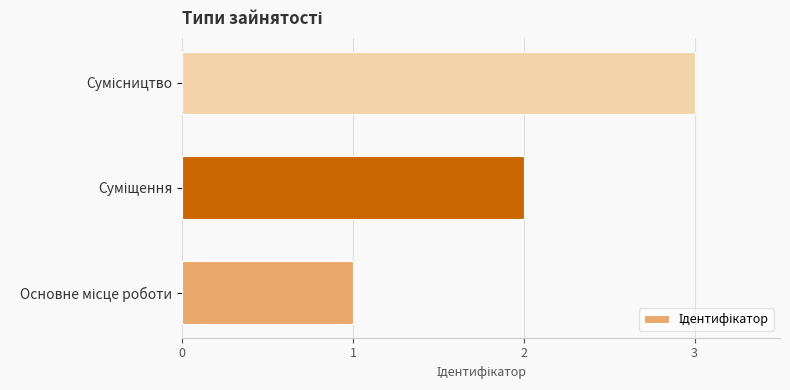

What is the maximum value shown in the chart?

3